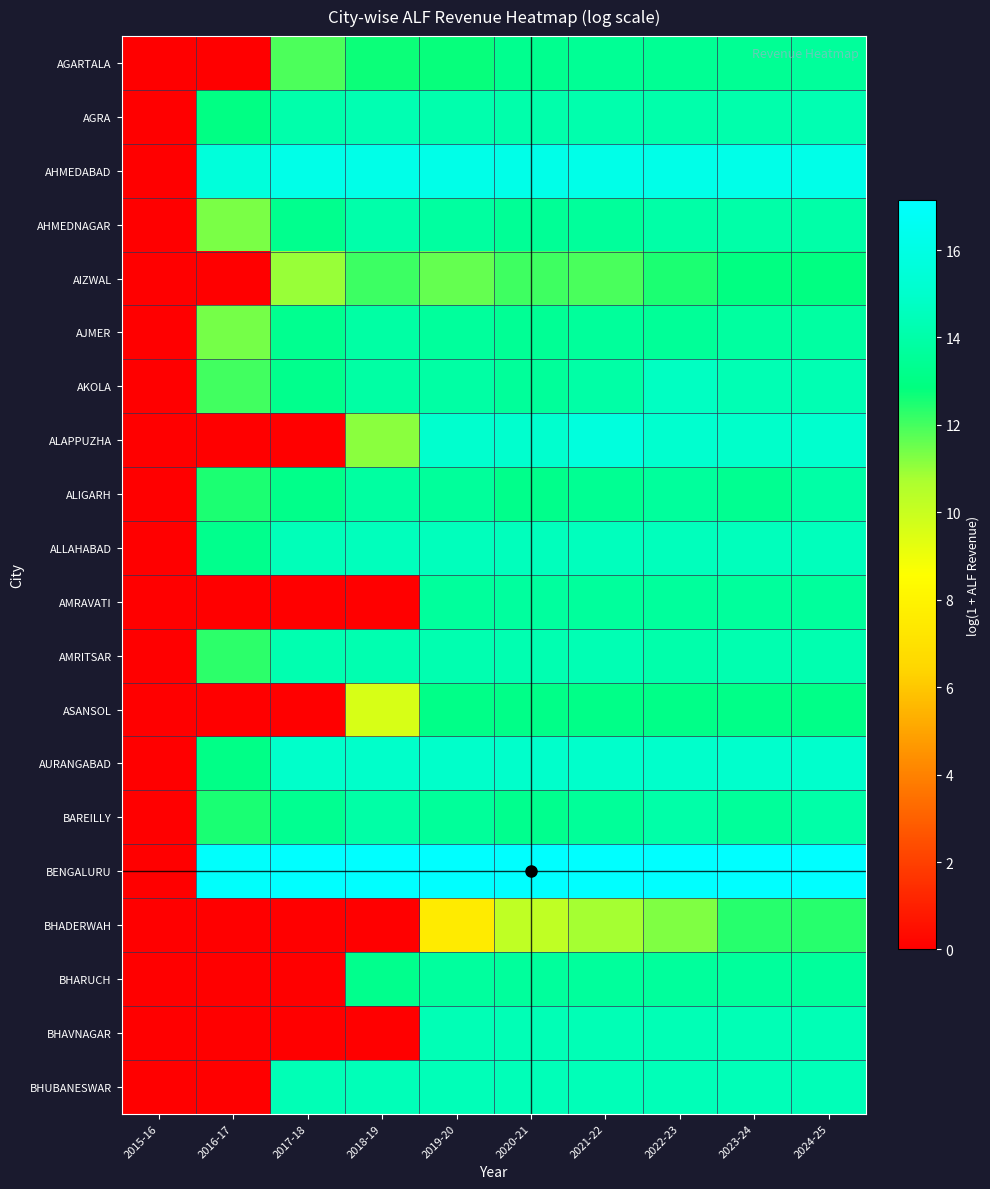

Reading left to right, transcribe all the data shown in this chart.

AGARTALA: 2015-16=0.0	2016-17=0.0	2017-18=11.9	2018-19=12.7	2019-20=12.8	2020-21=13.3	2021-22=13.5	2022-23=13.4	2023-24=13.4	2024-25=13.6
AGRA: 2015-16=0.0	2016-17=13.0	2017-18=14.1	2018-19=14.3	2019-20=14.2	2020-21=14.1	2021-22=14.1	2022-23=14.1	2023-24=14.1	2024-25=14.3
AHMEDABAD: 2015-16=0.0	2016-17=15.6	2017-18=16.2	2018-19=16.2	2019-20=16.2	2020-21=16.2	2021-22=16.2	2022-23=16.2	2023-24=16.2	2024-25=16.2
AHMEDNAGAR: 2015-16=0.0	2016-17=11.3	2017-18=13.3	2018-19=14.0	2019-20=13.8	2020-21=13.5	2021-22=13.6	2022-23=14.0	2023-24=14.0	2024-25=14.0
AIZWAL: 2015-16=0.0	2016-17=0.0	2017-18=11.0	2018-19=12.1	2019-20=11.6	2020-21=12.1	2021-22=12.0	2022-23=12.5	2023-24=12.9	2024-25=12.9
AJMER: 2015-16=0.0	2016-17=11.4	2017-18=13.3	2018-19=13.9	2019-20=13.7	2020-21=13.5	2021-22=13.7	2022-23=13.5	2023-24=13.8	2024-25=13.8
AKOLA: 2015-16=0.0	2016-17=12.0	2017-18=13.2	2018-19=13.9	2019-20=13.9	2020-21=13.6	2021-22=13.9	2022-23=14.7	2023-24=14.4	2024-25=14.3
ALAPPUZHA: 2015-16=0.0	2016-17=0.0	2017-18=0.0	2018-19=11.1	2019-20=15.1	2020-21=15.1	2021-22=15.7	2022-23=15.2	2023-24=14.9	2024-25=15.1
ALIGARH: 2015-16=0.0	2016-17=12.5	2017-18=13.2	2018-19=13.8	2019-20=13.7	2020-21=13.2	2021-22=13.4	2022-23=13.7	2023-24=13.4	2024-25=13.9
ALLAHABAD: 2015-16=0.0	2016-17=13.2	2017-18=14.5	2018-19=14.5	2019-20=14.5	2020-21=14.6	2021-22=14.6	2022-23=14.5	2023-24=14.5	2024-25=14.5
AMRAVATI: 2015-16=0.0	2016-17=0.0	2017-18=0.0	2018-19=0.0	2019-20=13.7	2020-21=13.7	2021-22=13.7	2022-23=13.7	2023-24=13.7	2024-25=13.7
AMRITSAR: 2015-16=0.0	2016-17=12.3	2017-18=14.2	2018-19=14.2	2019-20=14.2	2020-21=14.2	2021-22=14.3	2022-23=14.1	2023-24=14.2	2024-25=14.2
ASANSOL: 2015-16=0.0	2016-17=0.0	2017-18=0.0	2018-19=9.6	2019-20=13.1	2020-21=13.1	2021-22=13.1	2022-23=13.1	2023-24=13.1	2024-25=13.1
AURANGABAD: 2015-16=0.0	2016-17=13.1	2017-18=15.0	2018-19=15.0	2019-20=15.0	2020-21=15.0	2021-22=15.0	2022-23=15.0	2023-24=15.0	2024-25=15.0
BAREILLY: 2015-16=0.0	2016-17=12.5	2017-18=13.4	2018-19=13.9	2019-20=13.6	2020-21=13.3	2021-22=13.6	2022-23=14.0	2023-24=13.6	2024-25=14.0
BENGALURU: 2015-16=0.0	2016-17=17.0	2017-18=17.1	2018-19=17.1	2019-20=17.1	2020-21=17.1	2021-22=17.1	2022-23=17.1	2023-24=17.1	2024-25=17.1
BHADERWAH: 2015-16=0.0	2016-17=0.0	2017-18=0.0	2018-19=0.0	2019-20=7.6	2020-21=10.2	2021-22=10.8	2022-23=11.3	2023-24=12.4	2024-25=12.4
BHARUCH: 2015-16=0.0	2016-17=0.0	2017-18=0.0	2018-19=13.2	2019-20=13.7	2020-21=13.7	2021-22=13.7	2022-23=13.7	2023-24=13.7	2024-25=13.7
BHAVNAGAR: 2015-16=0.0	2016-17=0.0	2017-18=0.0	2018-19=0.0	2019-20=14.4	2020-21=14.4	2021-22=14.4	2022-23=14.4	2023-24=14.4	2024-25=14.4
BHUBANESWAR: 2015-16=0.0	2016-17=0.0	2017-18=14.4	2018-19=14.4	2019-20=14.4	2020-21=14.4	2021-22=14.5	2022-23=14.4	2023-24=14.4	2024-25=14.4